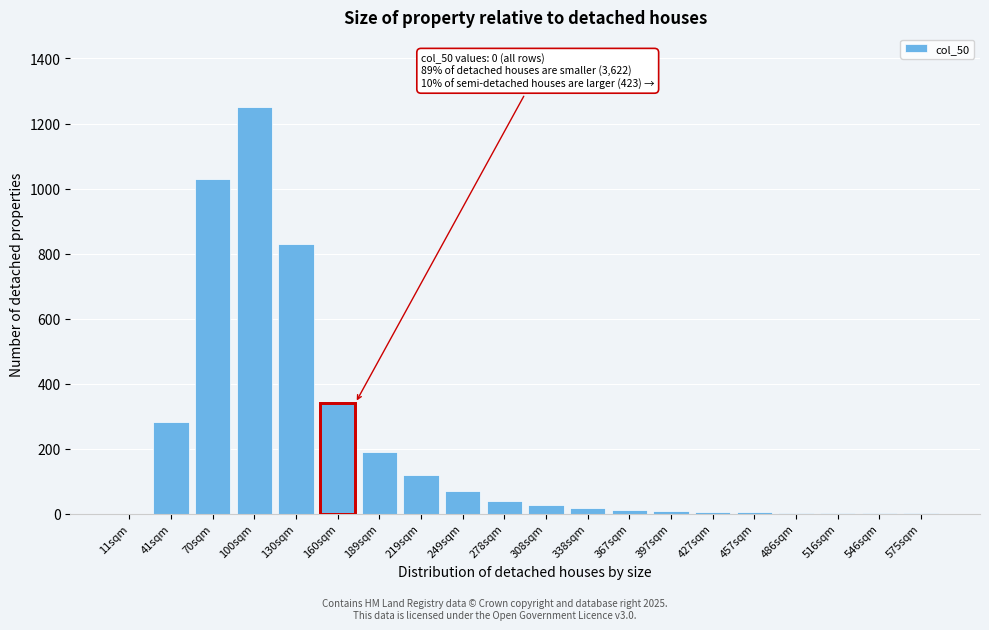

Where is the data nearest to the value 625?

130sqm